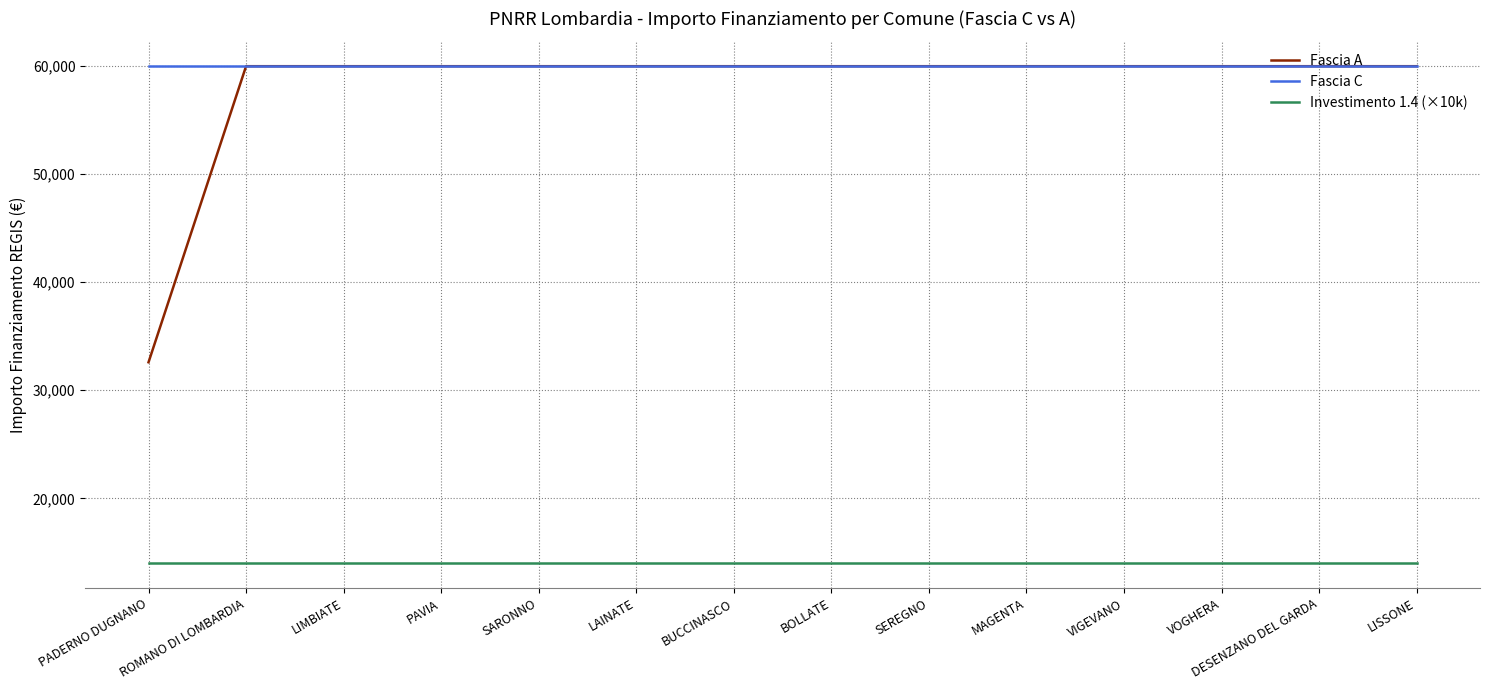

What is the minimum value for Fascia C?

59966